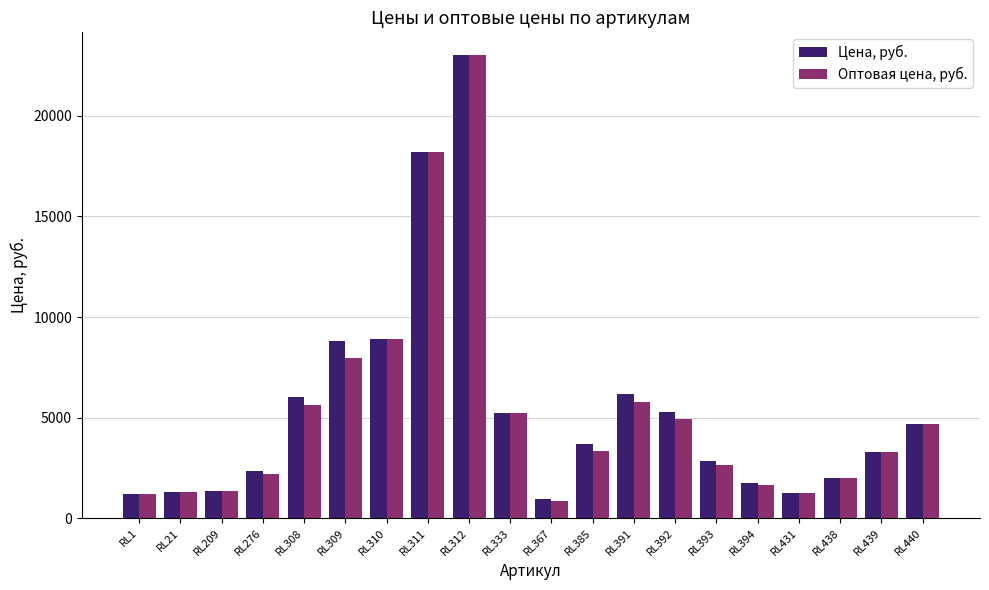

Does the chart contain stacked bars?

No